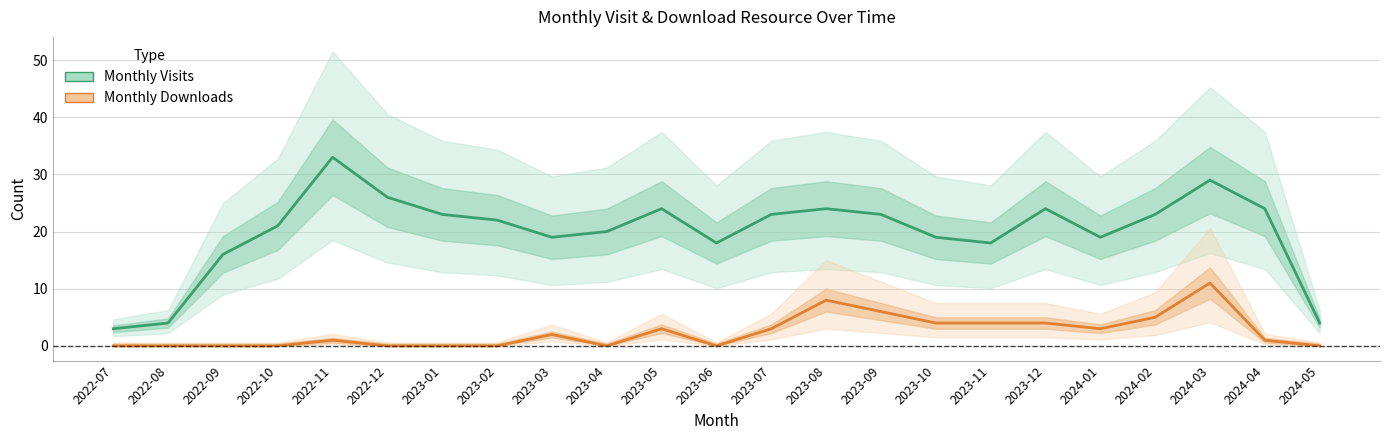

Which series has the largest total across all categories?

Monthly Visits